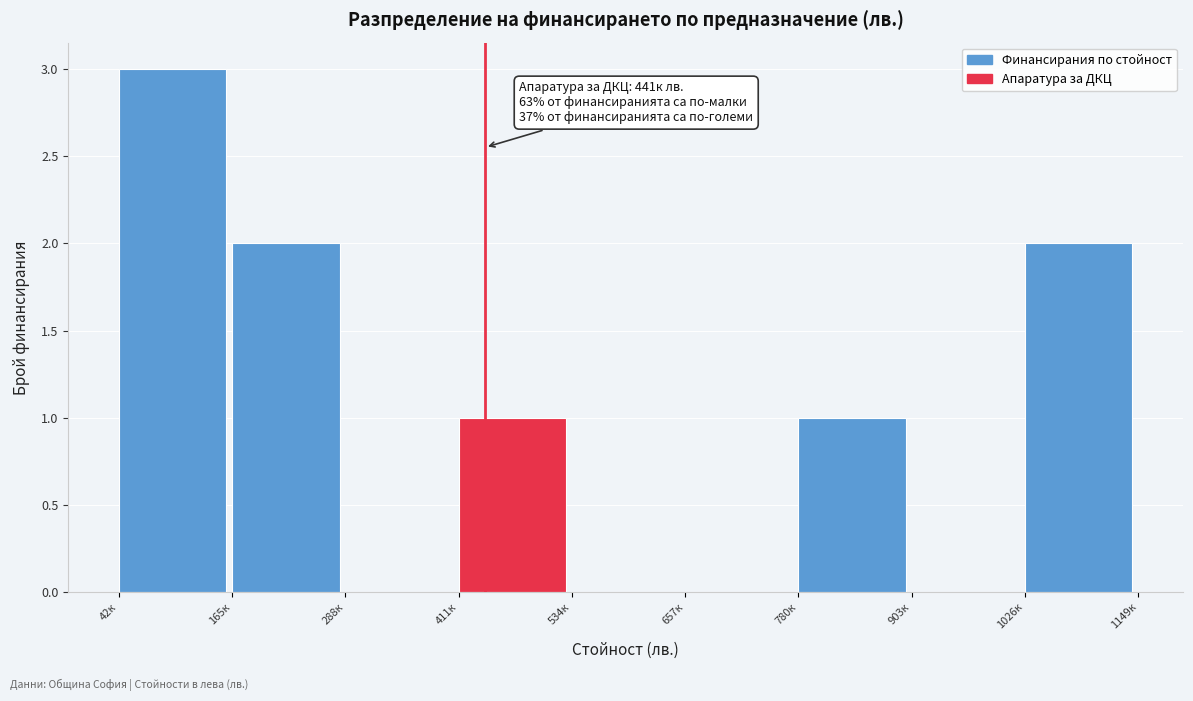

Reading left to right, what are all the values shown in this chart?

42к=3	165к=2	288к=0	411к=1	534к=0	657к=0	780к=1	903к=0	1026к=2